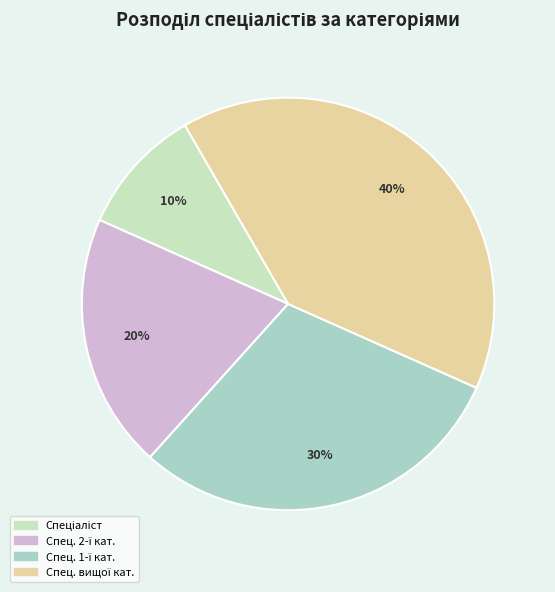

What is the largest slice in the pie chart?

Спеціаліст вищої категорії